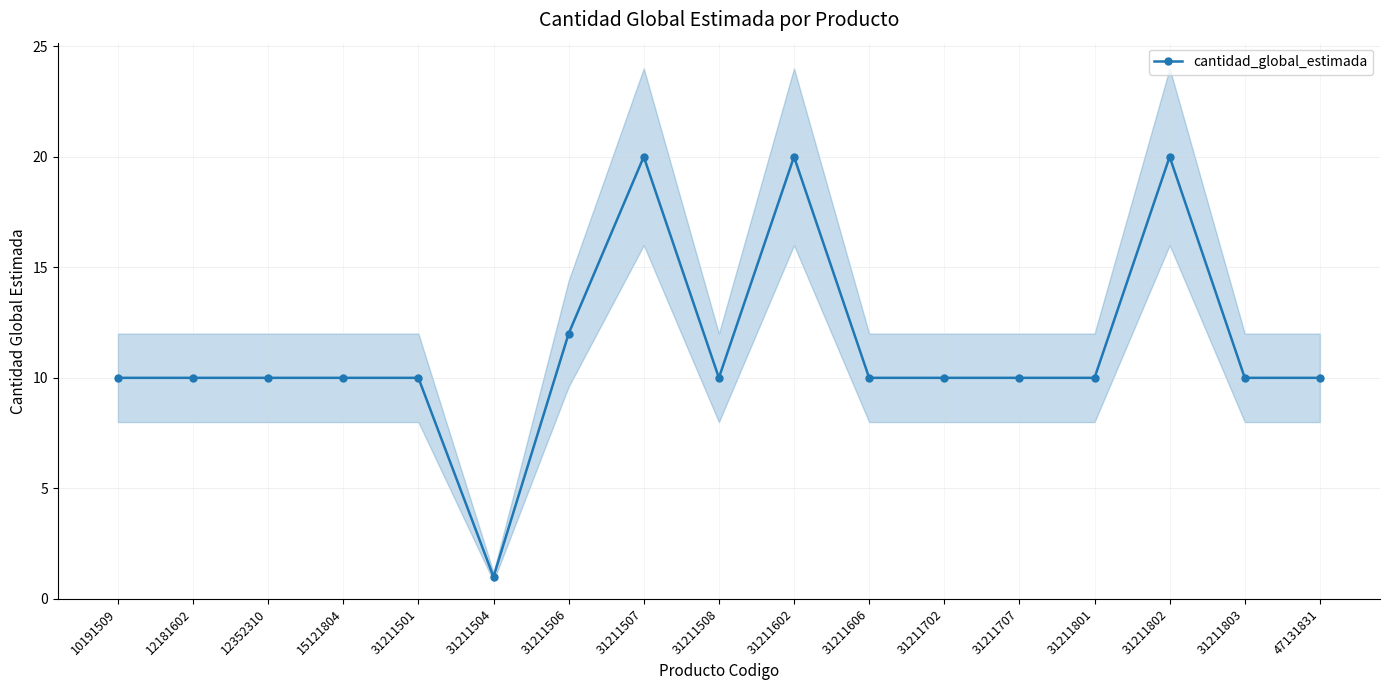

Is it true that the value at 15121804 is 10?

True